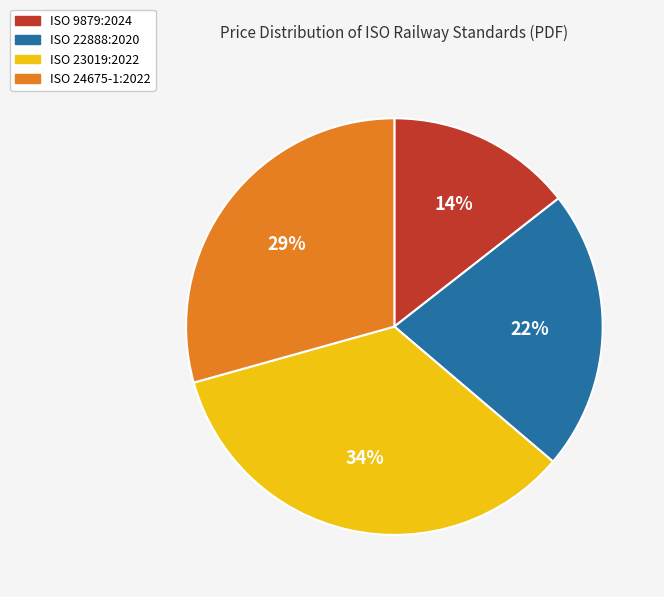

How many slices are in this pie chart?

4